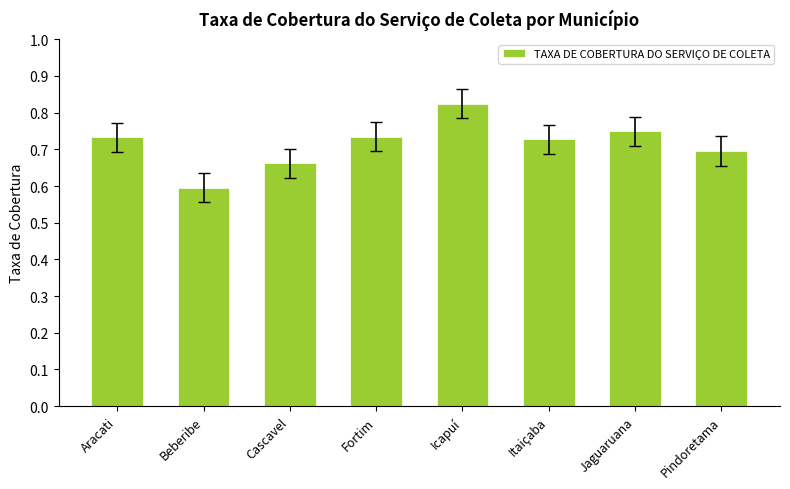

The value at Cascavel is 0.9. True or false?

False